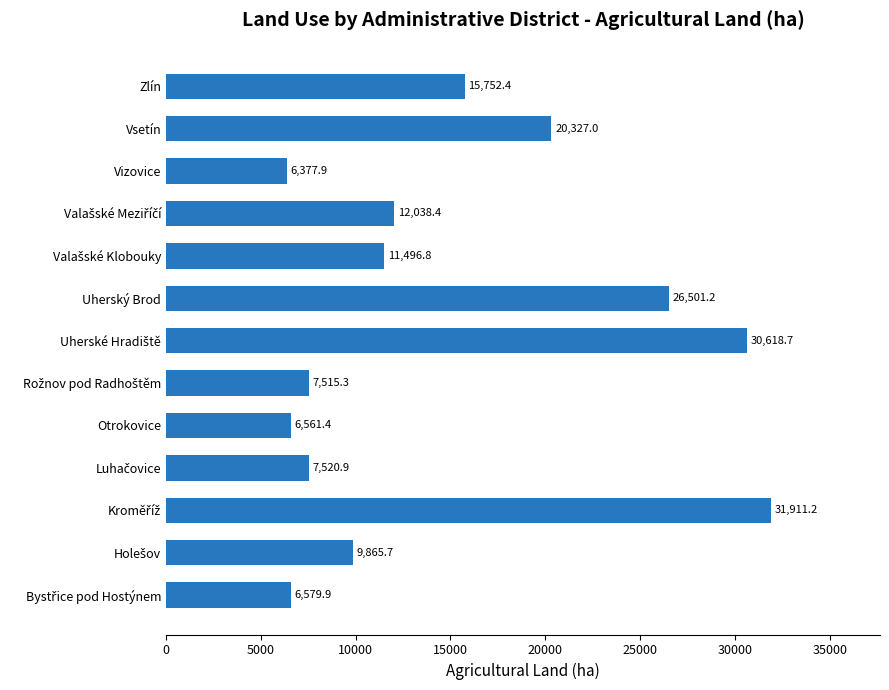

Reading top to bottom, extract all data points from this chart.

15752.4	20327.0	6377.9	12038.4	11496.8	26501.2	30618.7	7515.3	6561.4	7520.9	31911.2	9865.7	6579.9